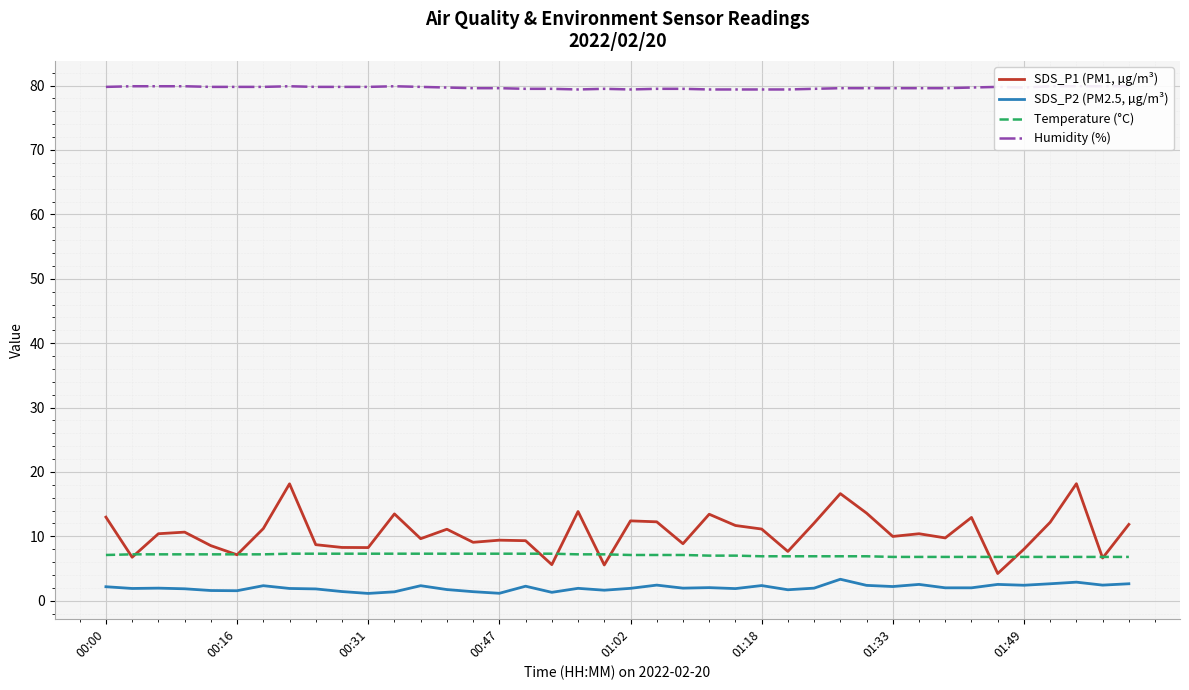

Which series has the largest total across all categories?

Humidity (%)